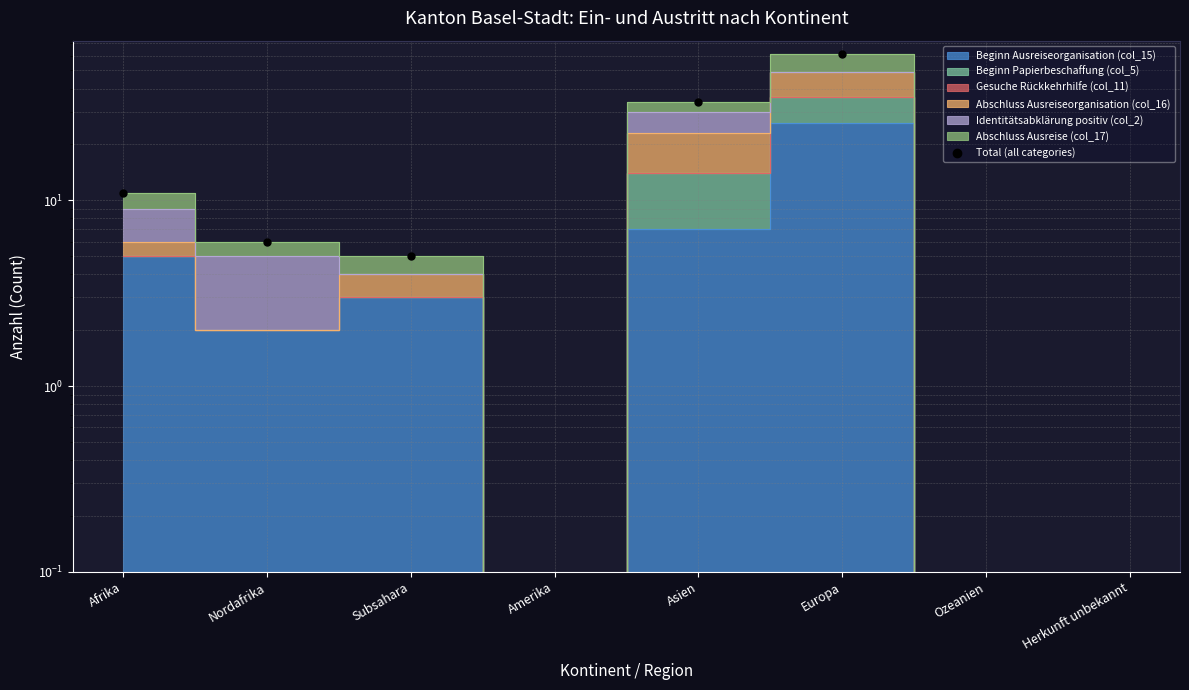

Which has a higher value, Nordafrika or Ozeanien?

Nordafrika